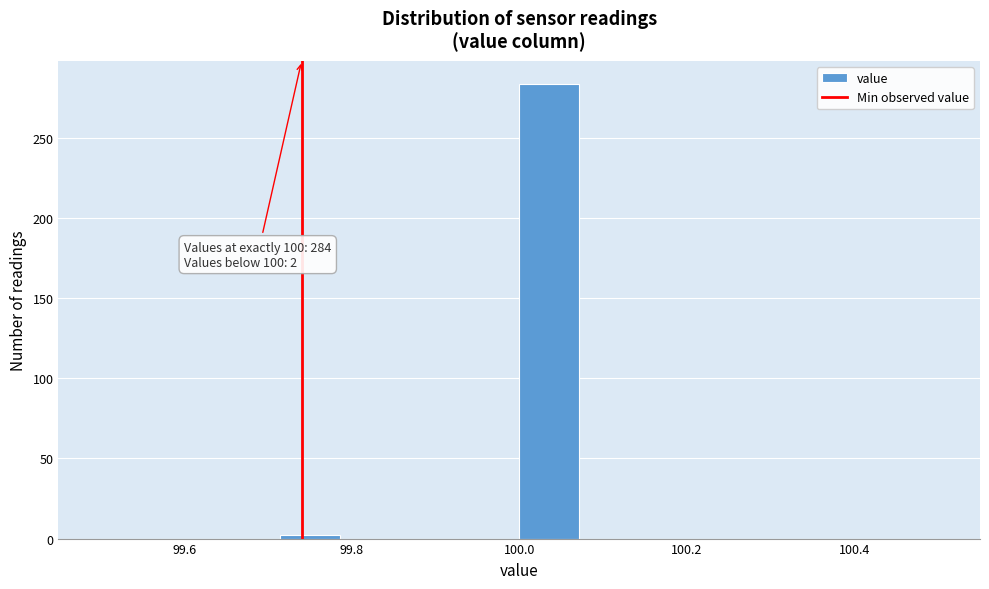

Around what value on the x-axis is the tallest bar? Give the approximate position of its centre, as read against the axis.

100.04